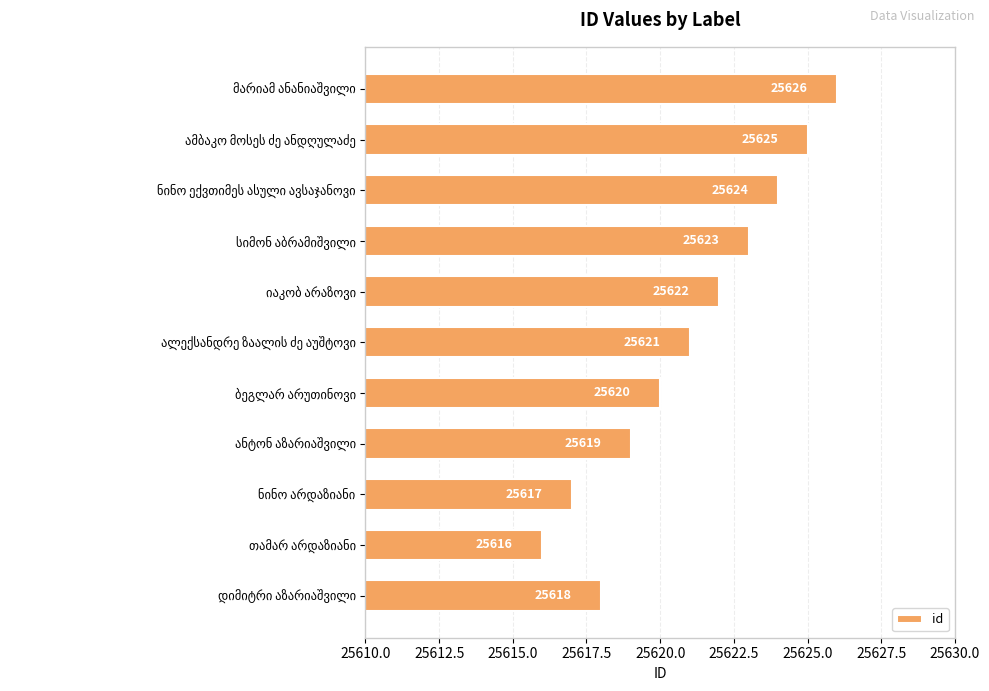

What is the sum of all values?

281831